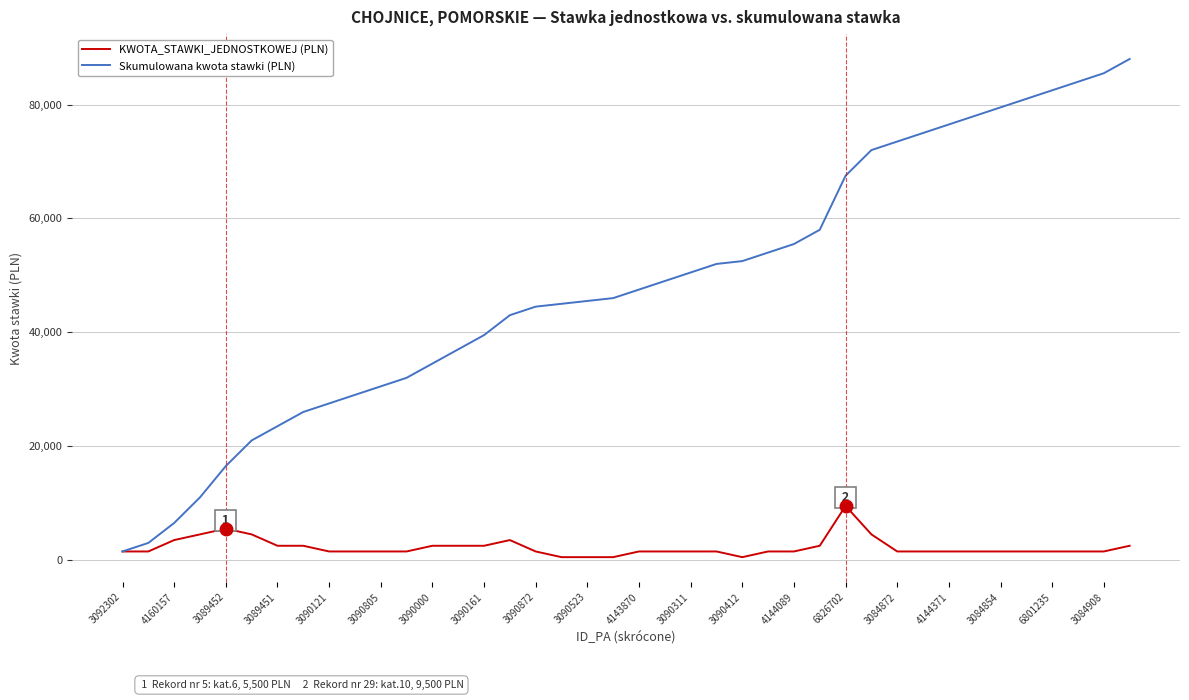

Count the number of categories in the chart.

40